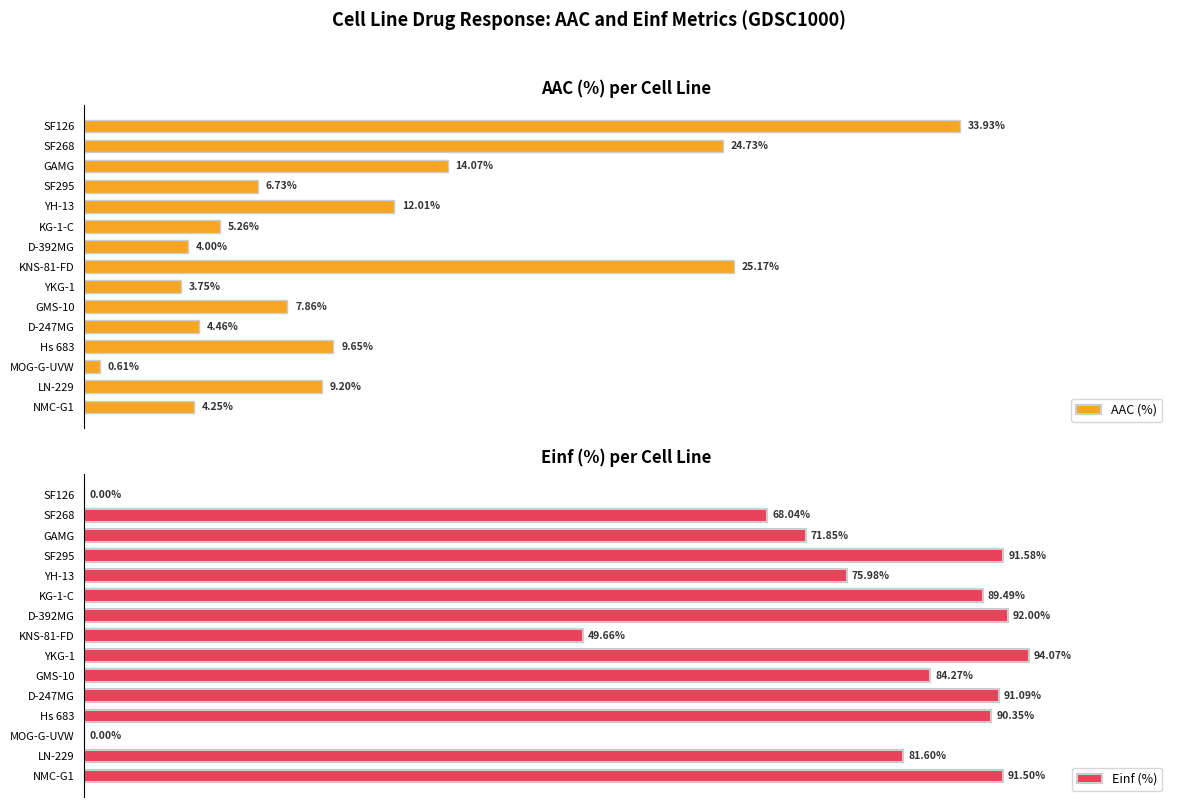

What are all the series names shown in the legend?

AAC (%), Einf (%)